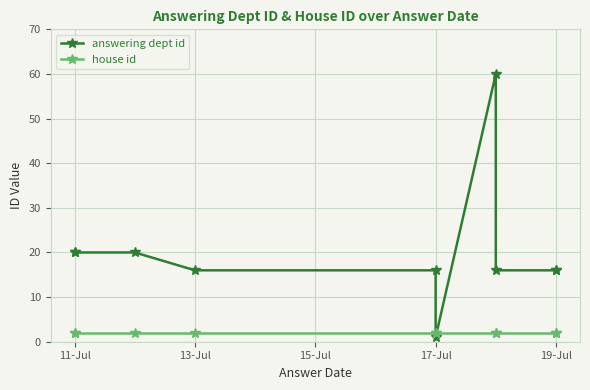

What is the difference between the highest and lowest values at 11-Jul?

18